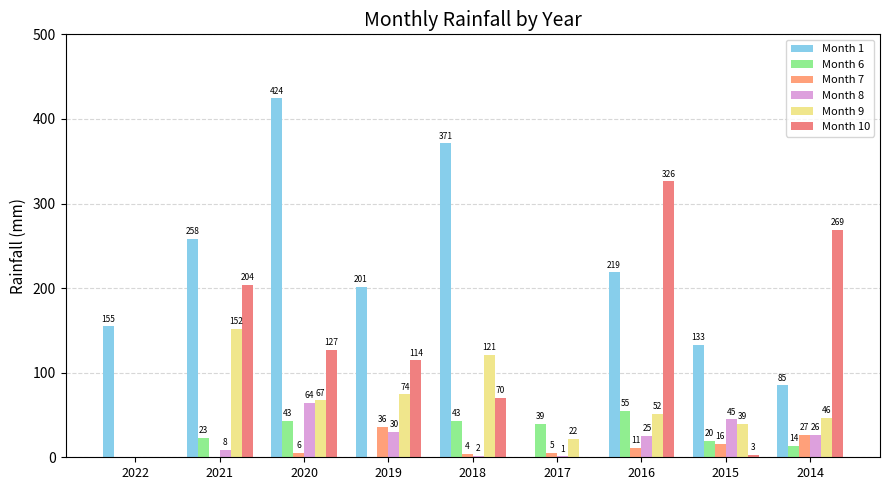

How many values in Month 6 are above zero?

7